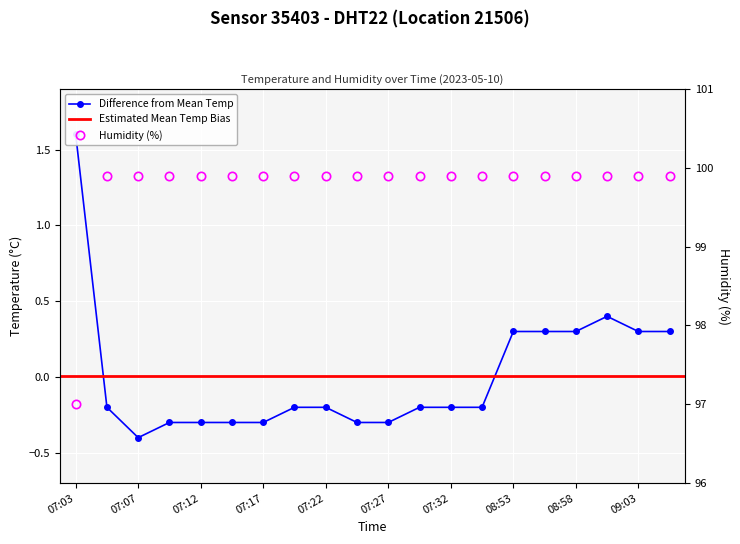

The humidity series shows 162.9 at 07:17. True or false?

False